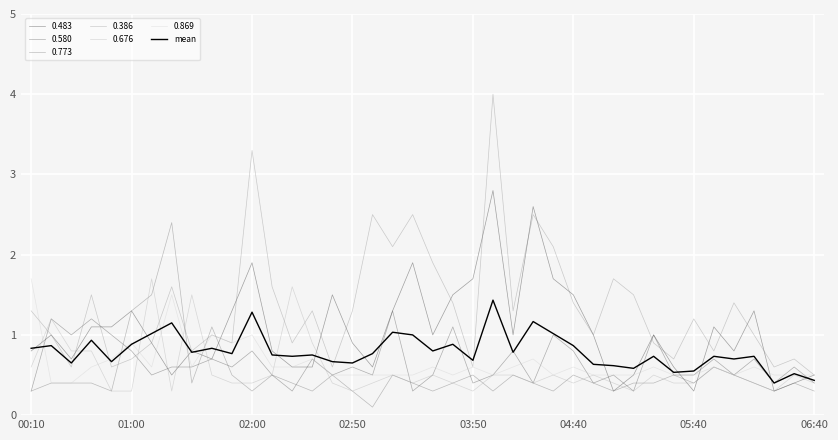

Which series has the largest range (max minus min)?

0.386